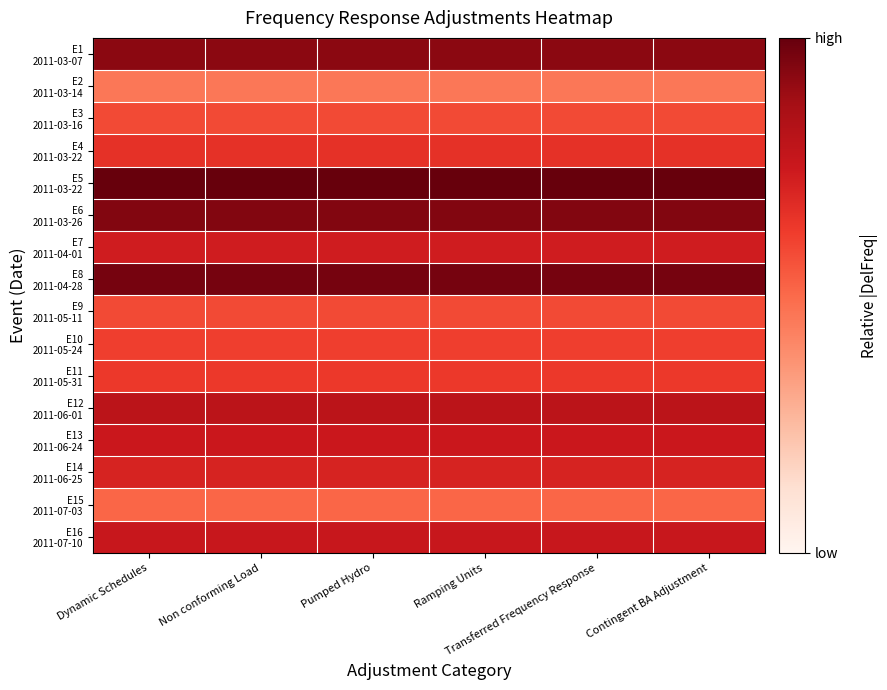

At Pumped Hydro, list the series in order from smallest to largest.

E2 2011-03-14, E15 2011-07-03, E3 2011-03-16, E9 2011-05-11, E10 2011-05-24, E11 2011-05-31, E4 2011-03-22, E14 2011-06-25, E7 2011-04-01, E13 2011-06-24, E16 2011-07-10, E12 2011-06-01, E1 2011-03-07, E6 2011-03-26, E8 2011-04-28, E5 2011-03-22